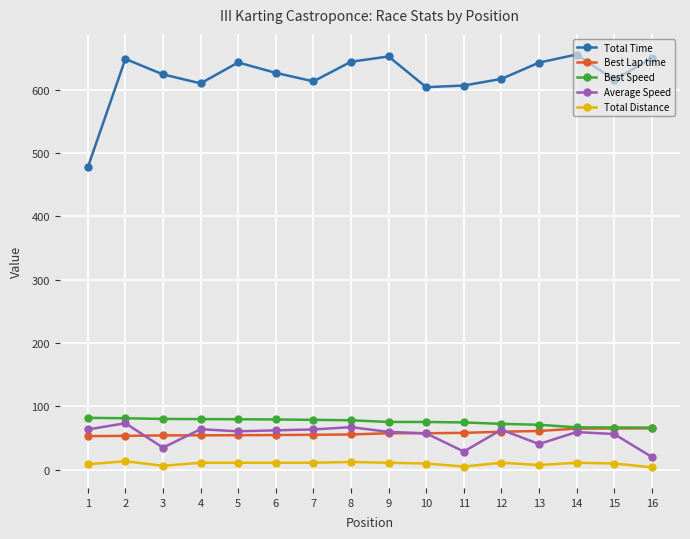

What is the difference between the second highest and minimum values in the Best Speed series?

14.8